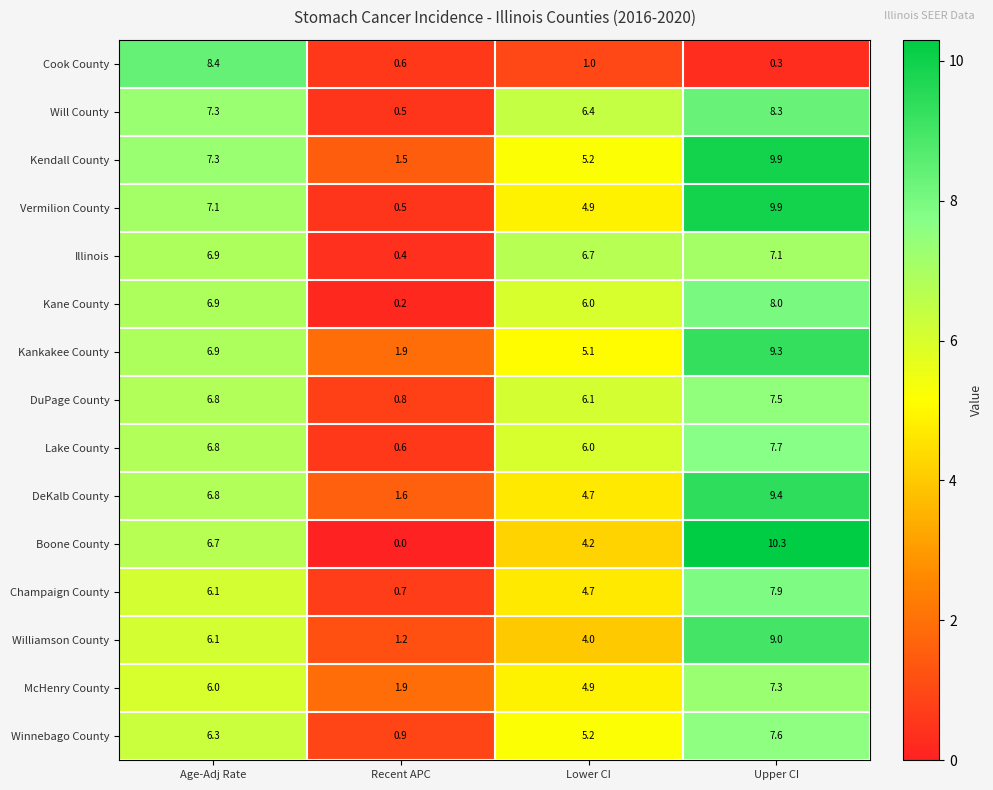

The DuPage County series shows 0.2 at Recent APC. True or false?

False